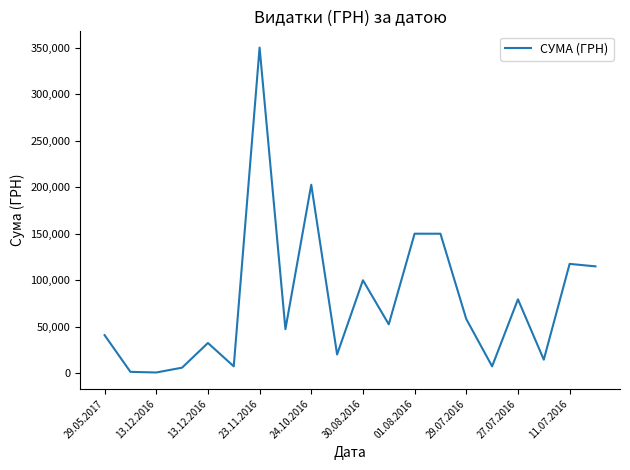

What is the difference between the maximum and minimum values?

349080.3